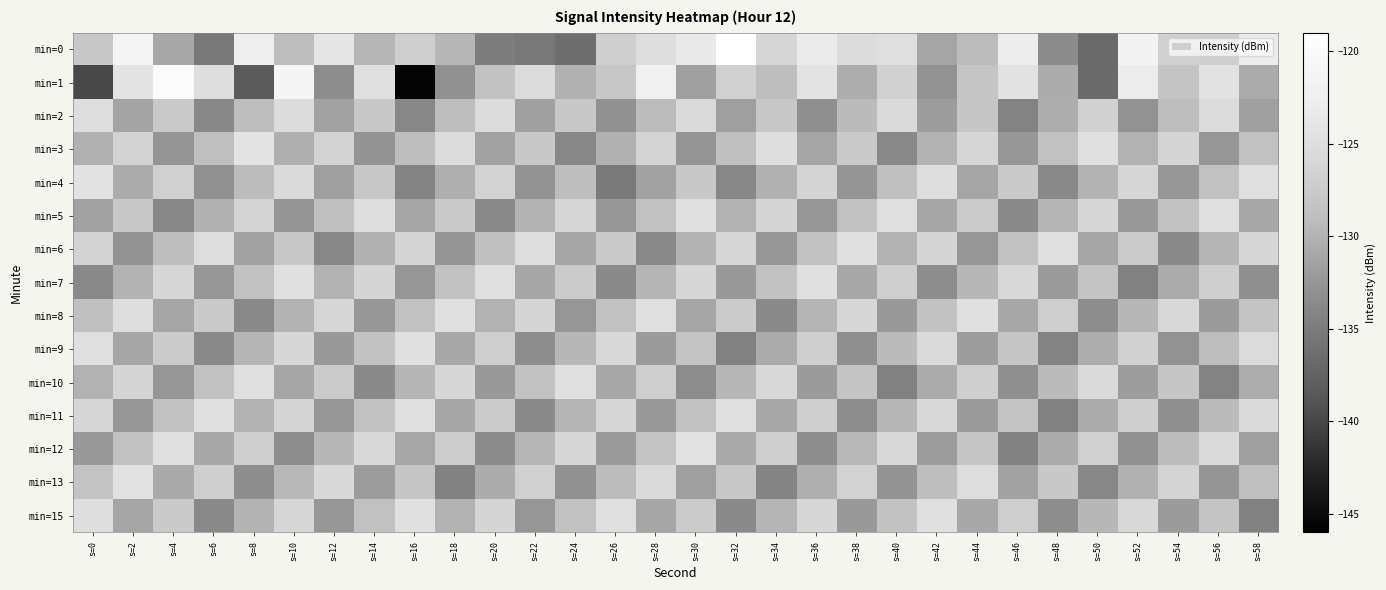

Reading left to right, what are all the values shown in this chart?

min=0: s=0=-127.7	s=2=-121.4	s=4=-130.9	s=6=-135.3	s=8=-122.7	s=10=-129.1	s=12=-123.9	s=14=-129.7	s=16=-126.9	s=18=-129.6	s=20=-134.9	s=22=-135.3	s=24=-136.3	s=26=-126.8	s=28=-125.0	s=30=-123.4	s=32=-119.1	s=34=-126.1	s=36=-123.1	s=38=-125.3	s=40=-124.9	s=42=-131.2	s=44=-129.2	s=46=-122.8	s=48=-133.4	s=50=-136.8	s=52=-121.7	s=54=-126.7	s=56=-127.0	s=58=-123.0
min=1: s=0=-139.9	s=2=-124.1	s=4=-119.7	s=6=-124.9	s=8=-138.3	s=10=-121.3	s=12=-133.3	s=14=-124.7	s=16=-145.6	s=18=-133.0	s=20=-128.4	s=22=-125.3	s=24=-130.1	s=26=-127.9	s=28=-122.3	s=30=-131.6	s=32=-126.8	s=34=-129.0	s=36=-124.2	s=38=-130.4	s=40=-126.7	s=42=-132.9	s=44=-128.1	s=46=-124.3	s=48=-130.5	s=50=-136.8	s=52=-123.0	s=54=-128.2	s=56=-124.4	s=58=-130.7
min=2: s=0=-125.1	s=2=-131.3	s=4=-127.6	s=6=-133.8	s=8=-129.0	s=10=-125.2	s=12=-131.4	s=14=-127.7	s=16=-133.9	s=18=-129.1	s=20=-125.3	s=22=-131.6	s=24=-127.8	s=26=-133.0	s=28=-129.2	s=30=-125.4	s=32=-131.7	s=34=-127.9	s=36=-133.1	s=38=-129.3	s=40=-125.6	s=42=-131.8	s=44=-128.0	s=46=-134.2	s=48=-130.4	s=50=-126.7	s=52=-132.9	s=54=-129.1	s=56=-125.3	s=58=-131.6
min=3: s=0=-130.2	s=2=-126.4	s=4=-132.7	s=6=-128.9	s=8=-124.1	s=10=-130.3	s=12=-126.6	s=14=-132.8	s=16=-129.0	s=18=-125.2	s=20=-131.4	s=22=-127.7	s=24=-133.9	s=26=-130.1	s=28=-126.3	s=30=-132.6	s=32=-128.8	s=34=-125.0	s=36=-131.2	s=38=-127.4	s=40=-133.7	s=42=-129.9	s=44=-126.1	s=46=-132.3	s=48=-128.6	s=50=-124.8	s=52=-130.0	s=54=-126.2	s=56=-132.4	s=58=-128.7
min=4: s=0=-124.3	s=2=-130.6	s=4=-126.8	s=6=-133.0	s=8=-129.2	s=10=-125.4	s=12=-131.7	s=14=-127.9	s=16=-134.1	s=18=-130.3	s=20=-126.6	s=22=-132.8	s=24=-129.0	s=26=-135.2	s=28=-131.4	s=30=-127.7	s=32=-133.9	s=34=-130.1	s=36=-126.3	s=38=-132.6	s=40=-128.8	s=42=-125.0	s=44=-131.2	s=46=-127.4	s=48=-133.7	s=50=-129.9	s=52=-126.1	s=54=-132.3	s=56=-128.6	s=58=-124.8
min=5: s=0=-131.4	s=2=-127.7	s=4=-133.9	s=6=-130.1	s=8=-126.3	s=10=-132.6	s=12=-128.8	s=14=-125.0	s=16=-131.2	s=18=-127.4	s=20=-133.7	s=22=-129.9	s=24=-126.1	s=26=-132.3	s=28=-128.6	s=30=-124.8	s=32=-130.0	s=34=-126.2	s=36=-132.4	s=38=-128.7	s=40=-124.9	s=42=-131.1	s=44=-127.3	s=46=-133.6	s=48=-129.8	s=50=-126.0	s=52=-132.2	s=54=-128.4	s=56=-124.7	s=58=-130.9
min=6: s=0=-126.6	s=2=-132.8	s=4=-129.0	s=6=-125.2	s=8=-131.4	s=10=-127.7	s=12=-133.9	s=14=-130.1	s=16=-126.3	s=18=-132.6	s=20=-128.8	s=22=-125.0	s=24=-131.2	s=26=-127.4	s=28=-133.7	s=30=-129.9	s=32=-126.1	s=34=-132.3	s=36=-128.6	s=38=-124.8	s=40=-130.0	s=42=-126.2	s=44=-132.4	s=46=-128.7	s=48=-124.9	s=50=-131.1	s=52=-127.3	s=54=-133.6	s=56=-129.8	s=58=-126.0
min=7: s=0=-133.7	s=2=-129.9	s=4=-126.1	s=6=-132.3	s=8=-128.6	s=10=-124.8	s=12=-130.0	s=14=-126.2	s=16=-132.4	s=18=-128.7	s=20=-124.9	s=22=-131.1	s=24=-127.3	s=26=-133.6	s=28=-129.8	s=30=-126.0	s=32=-132.2	s=34=-128.4	s=36=-124.7	s=38=-130.9	s=40=-127.1	s=42=-133.3	s=44=-129.6	s=46=-125.8	s=48=-132.0	s=50=-128.2	s=52=-134.4	s=54=-130.7	s=56=-126.9	s=58=-133.1
min=8: s=0=-128.8	s=2=-125.0	s=4=-131.2	s=6=-127.4	s=8=-133.7	s=10=-129.9	s=12=-126.1	s=14=-132.3	s=16=-128.6	s=18=-124.8	s=20=-130.0	s=22=-126.2	s=24=-132.4	s=26=-128.7	s=28=-124.9	s=30=-131.1	s=32=-127.3	s=34=-133.6	s=36=-129.8	s=38=-126.0	s=40=-132.2	s=42=-128.4	s=44=-124.7	s=46=-130.9	s=48=-127.1	s=50=-133.3	s=52=-129.6	s=54=-125.8	s=56=-132.0	s=58=-128.2
min=9: s=0=-124.9	s=2=-131.1	s=4=-127.3	s=6=-133.6	s=8=-129.8	s=10=-126.0	s=12=-132.2	s=14=-128.4	s=16=-124.7	s=18=-130.9	s=20=-127.1	s=22=-133.3	s=24=-129.6	s=26=-125.8	s=28=-132.0	s=30=-128.2	s=32=-134.4	s=34=-130.7	s=36=-126.9	s=38=-133.1	s=40=-129.3	s=42=-125.6	s=44=-131.8	s=46=-128.0	s=48=-134.2	s=50=-130.4	s=52=-126.7	s=54=-132.9	s=56=-129.1	s=58=-125.3
min=10: s=0=-130.0	s=2=-126.2	s=4=-132.4	s=6=-128.7	s=8=-124.9	s=10=-131.1	s=12=-127.3	s=14=-133.6	s=16=-129.8	s=18=-126.0	s=20=-132.2	s=22=-128.4	s=24=-124.7	s=26=-130.9	s=28=-127.1	s=30=-133.3	s=32=-129.6	s=34=-125.8	s=36=-132.0	s=38=-128.2	s=40=-134.4	s=42=-130.7	s=44=-126.9	s=46=-133.1	s=48=-129.3	s=50=-125.6	s=52=-131.8	s=54=-128.0	s=56=-134.2	s=58=-130.4
min=11: s=0=-126.1	s=2=-132.3	s=4=-128.6	s=6=-124.8	s=8=-130.0	s=10=-126.2	s=12=-132.4	s=14=-128.7	s=16=-124.9	s=18=-131.1	s=20=-127.3	s=22=-133.6	s=24=-129.8	s=26=-126.0	s=28=-132.2	s=30=-128.4	s=32=-124.7	s=34=-130.9	s=36=-127.1	s=38=-133.3	s=40=-129.6	s=42=-125.8	s=44=-132.0	s=46=-128.2	s=48=-134.4	s=50=-130.7	s=52=-126.9	s=54=-133.1	s=56=-129.3	s=58=-125.6
min=12: s=0=-132.2	s=2=-128.4	s=4=-124.7	s=6=-130.9	s=8=-127.1	s=10=-133.3	s=12=-129.6	s=14=-125.8	s=16=-131.0	s=18=-127.2	s=20=-133.4	s=22=-129.7	s=24=-125.9	s=26=-132.1	s=28=-128.3	s=30=-124.6	s=32=-130.8	s=34=-127.0	s=36=-133.2	s=38=-129.4	s=40=-125.7	s=42=-131.9	s=44=-128.1	s=46=-134.3	s=48=-130.6	s=50=-126.8	s=52=-133.0	s=54=-129.2	s=56=-125.4	s=58=-131.7
min=13: s=0=-128.3	s=2=-124.6	s=4=-130.8	s=6=-127.0	s=8=-133.2	s=10=-129.4	s=12=-125.7	s=14=-131.9	s=16=-128.1	s=18=-134.3	s=20=-130.6	s=22=-126.8	s=24=-133.0	s=26=-129.2	s=28=-125.4	s=30=-131.7	s=32=-127.9	s=34=-134.1	s=36=-130.3	s=38=-126.6	s=40=-132.8	s=42=-129.0	s=44=-125.2	s=46=-131.4	s=48=-127.7	s=50=-133.9	s=52=-130.1	s=54=-126.3	s=56=-132.6	s=58=-128.8
min=15: s=0=-125.0	s=2=-131.2	s=4=-127.4	s=6=-133.7	s=8=-129.9	s=10=-126.1	s=12=-132.3	s=14=-128.6	s=16=-124.8	s=18=-130.0	s=20=-126.2	s=22=-132.4	s=24=-128.7	s=26=-124.9	s=28=-131.1	s=30=-127.3	s=32=-133.6	s=34=-129.8	s=36=-126.0	s=38=-132.2	s=40=-128.4	s=42=-124.7	s=44=-130.9	s=46=-127.1	s=48=-133.3	s=50=-129.6	s=52=-125.8	s=54=-132.0	s=56=-128.2	s=58=-134.4